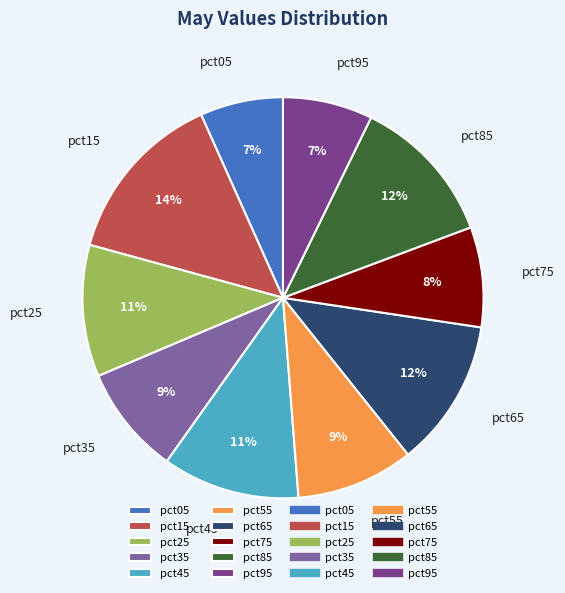

Is there any slice that represents more than half of the pie?

No